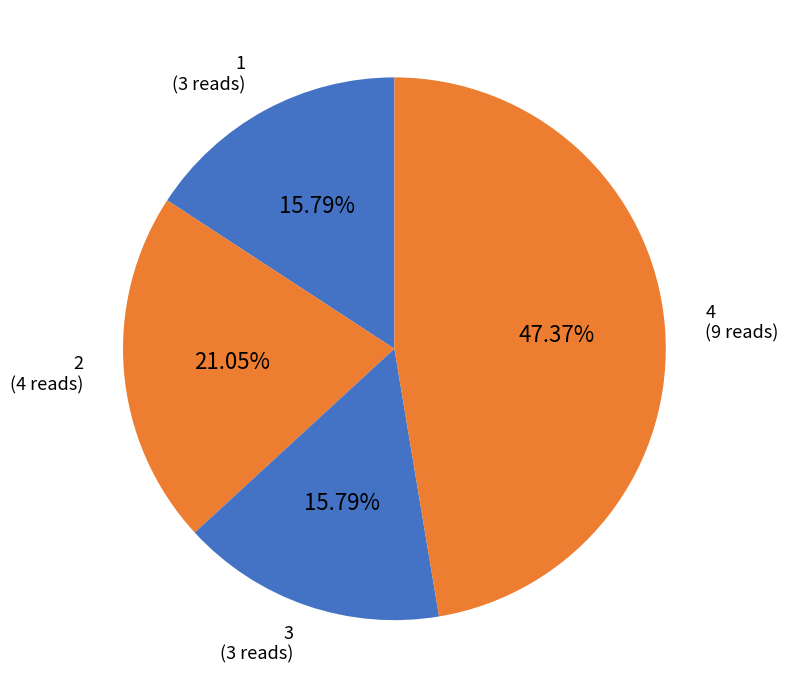

Is the sum of 3 and 4 greater than half?

Yes